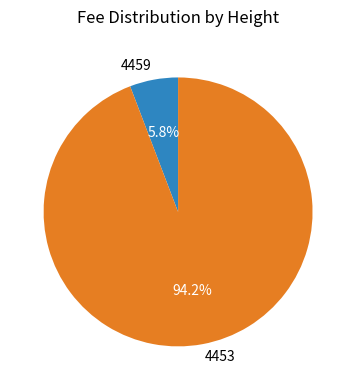

What portion of the pie excludes 4453?

5.8%